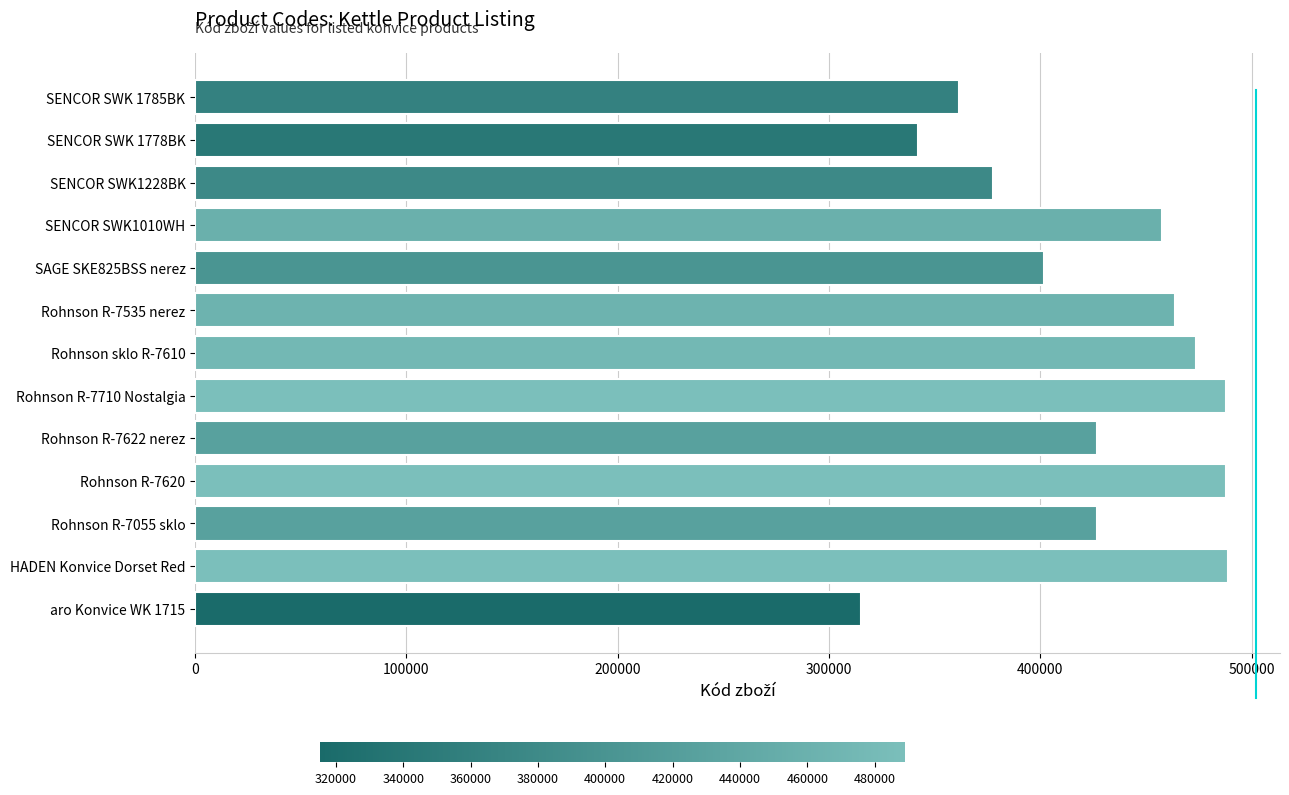

Which has a higher value, SENCOR SWK 1778BK or Rohnson sklo R-7610?

Rohnson sklo R-7610